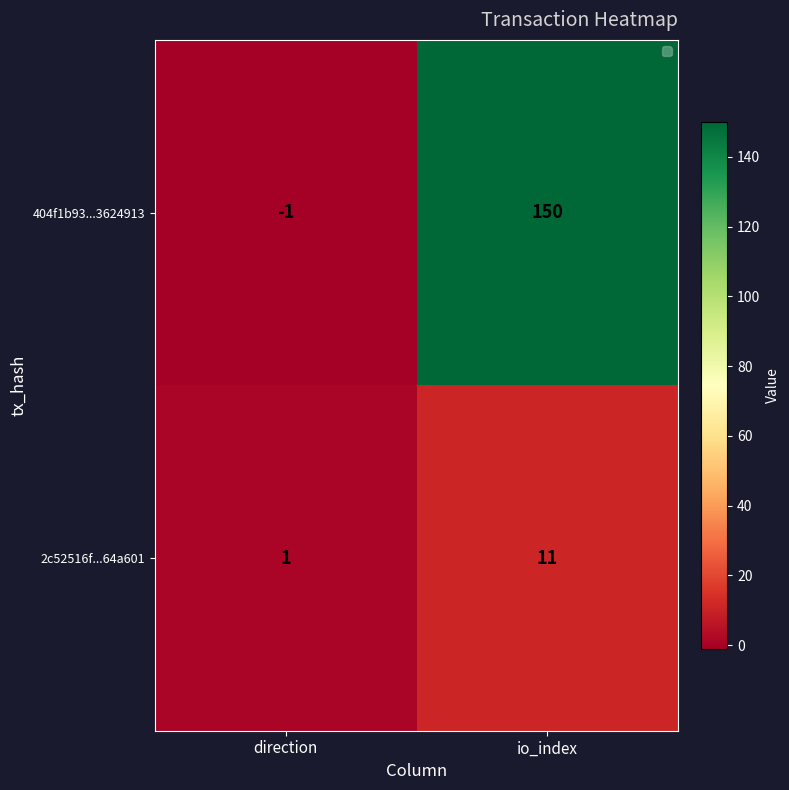

At which label does 404f1b93...3624913 reach its peak?

io_index